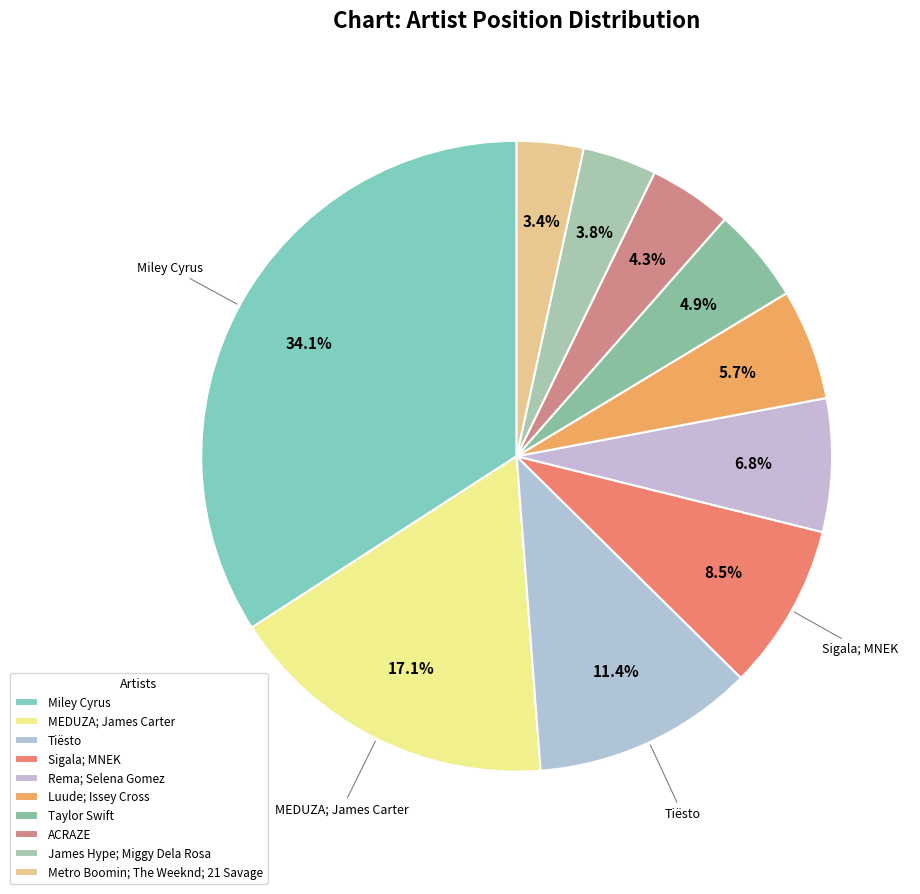

How many segments does this pie chart have?

10